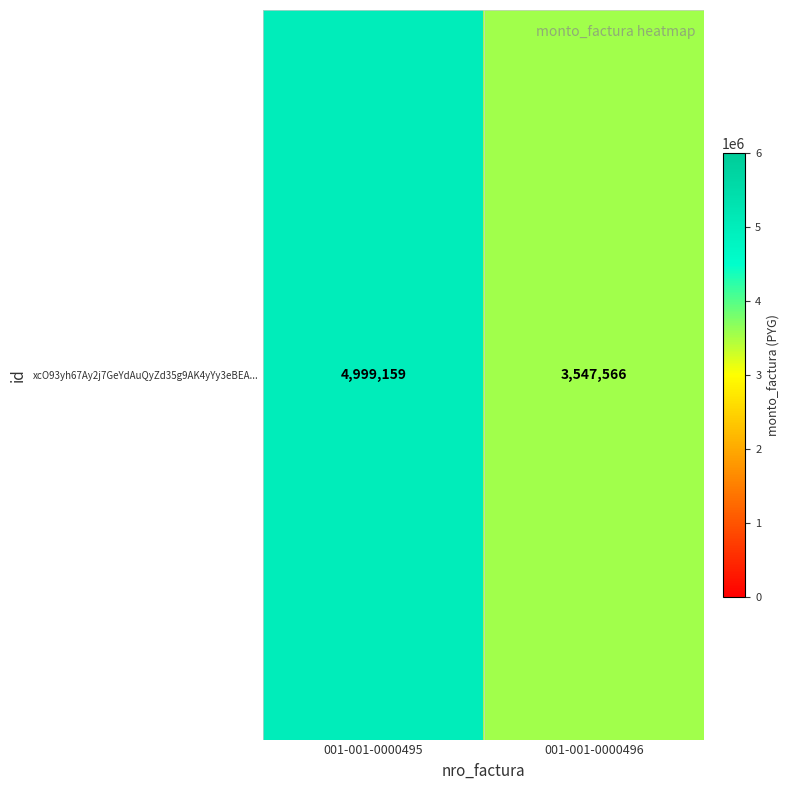

Is it true that the value at 001-001-0000496 is 3547566?

True